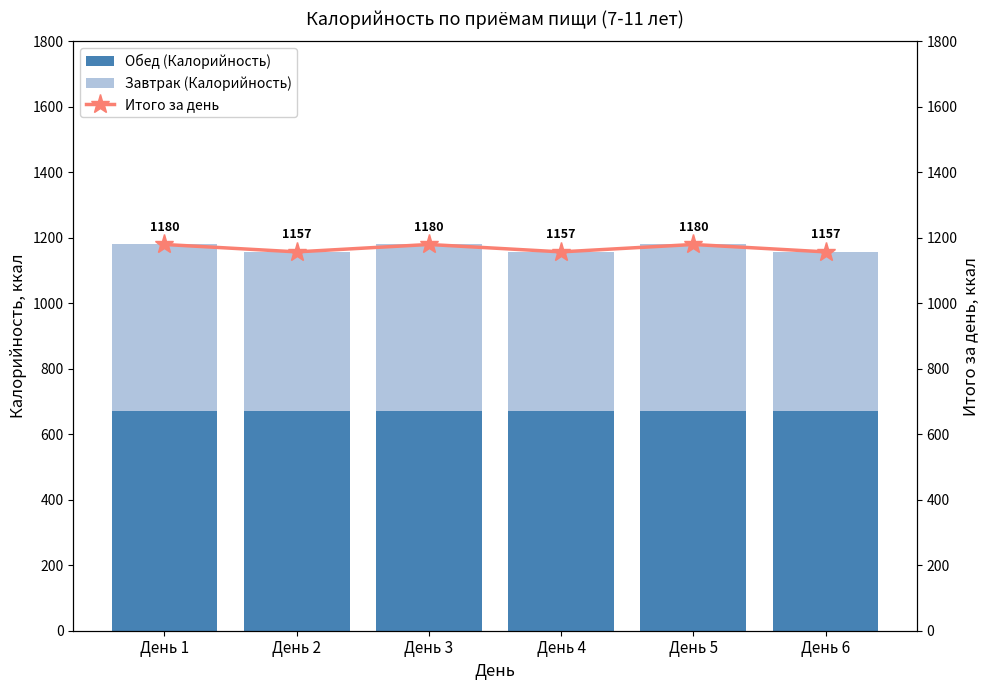

Between День 2 and День 3, which series saw the biggest shift?

Завтрак (Калорийность)